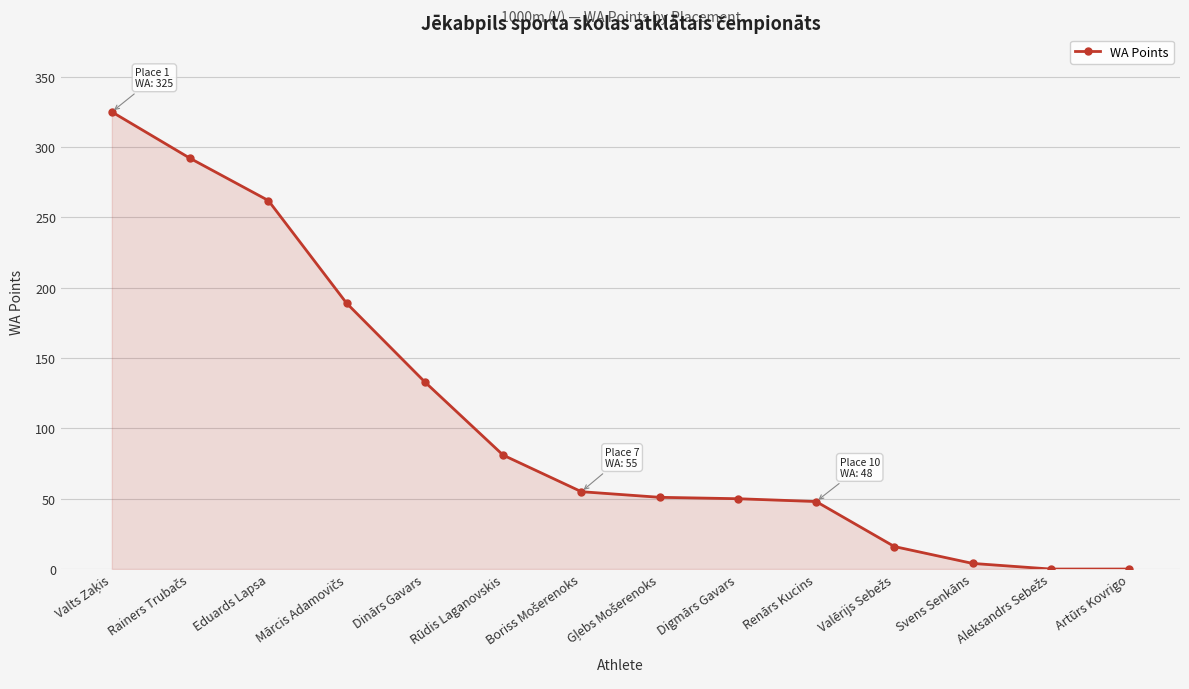

What is the maximum value shown in the chart?

325